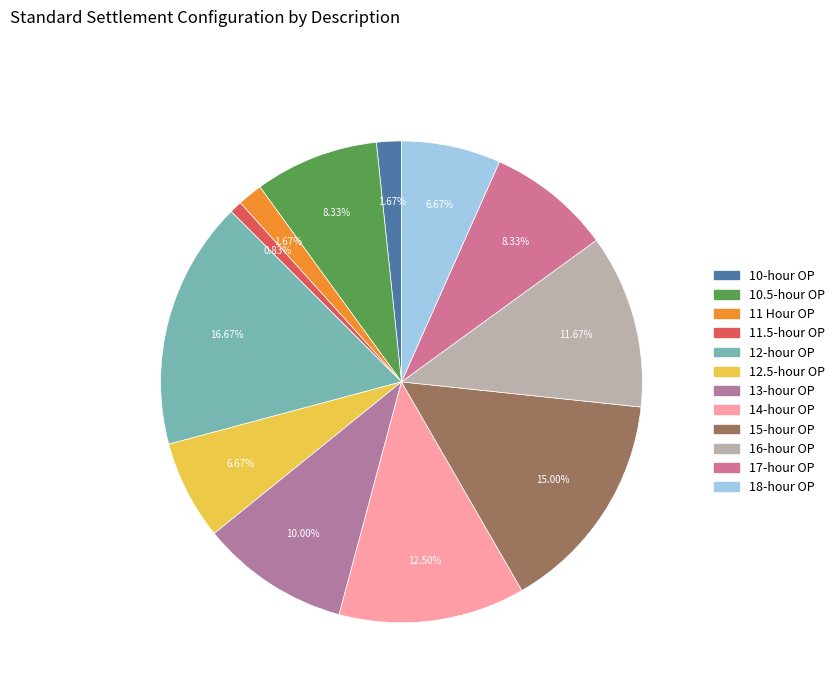

How many slices are in this pie chart?

12